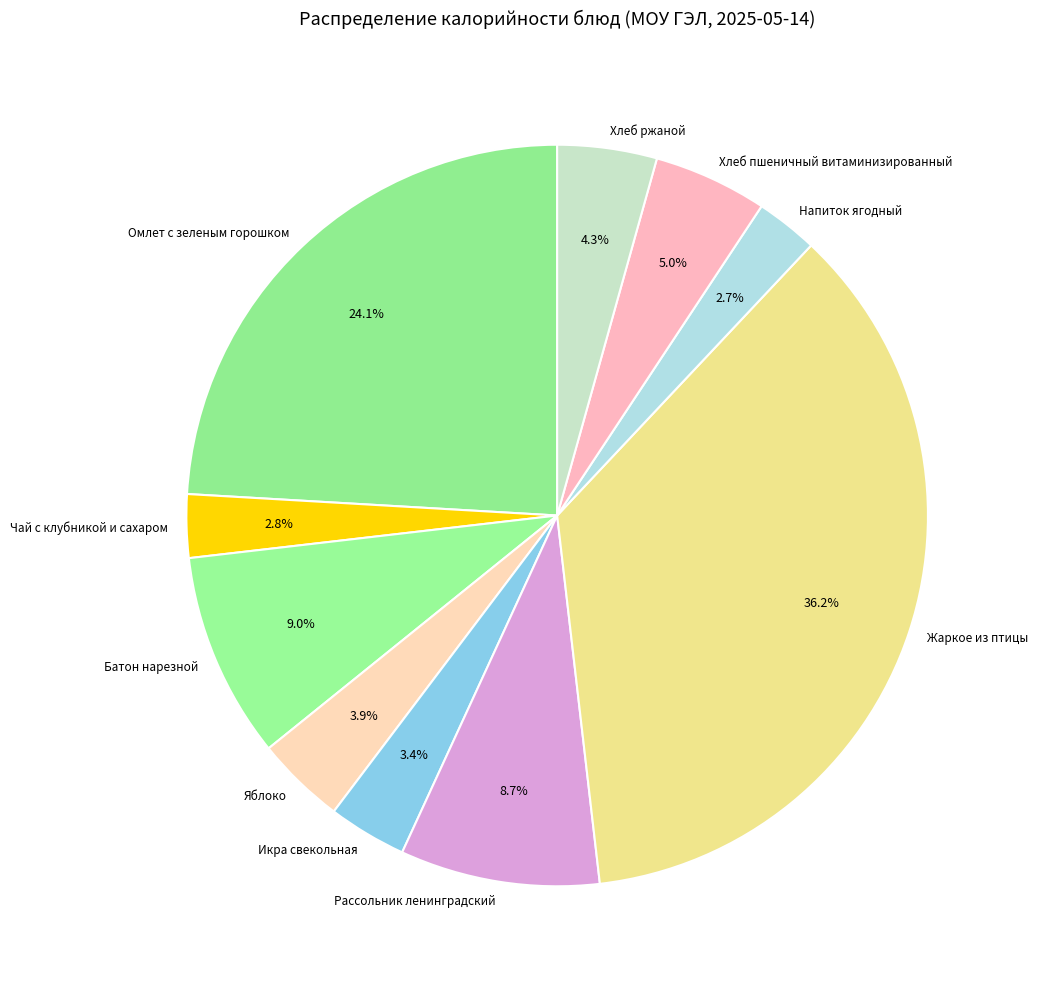

What is the largest slice in the pie chart?

Жаркое из птицы